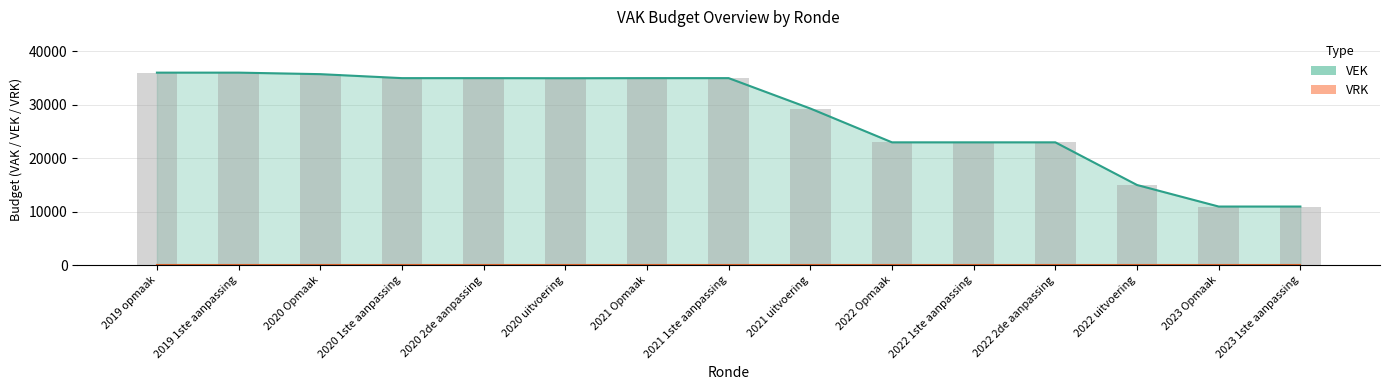

Reading left to right, extract all data points from this chart.

36000	36000	35716	34973	34973	34956	34973	34973	29295	22973	22973	22973	15000	10973	10973